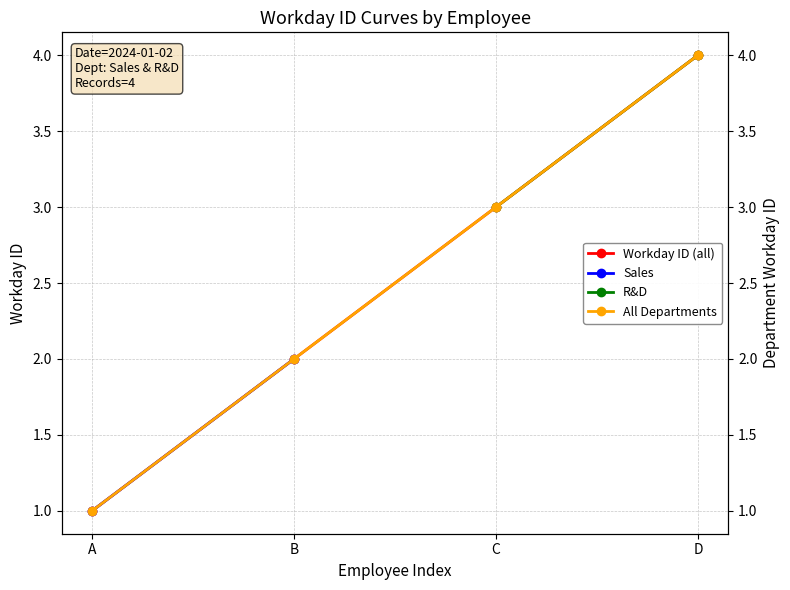

True or false: Workday ID and Temperature (°C) intersect in this chart.

False